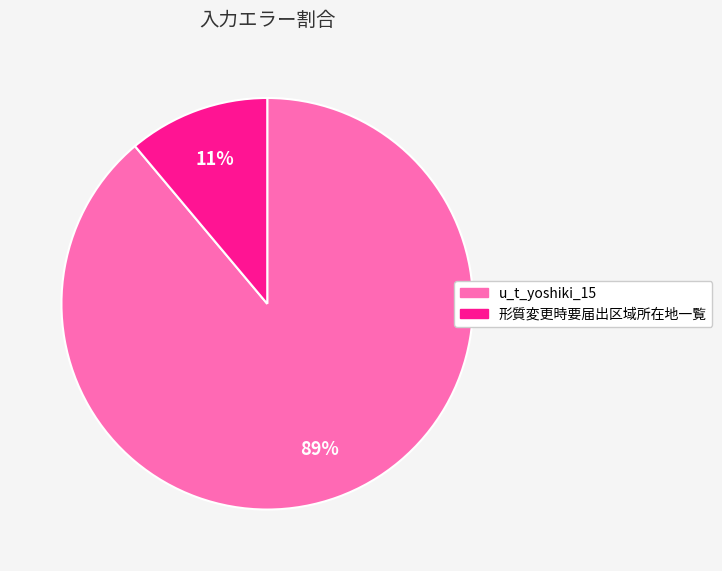

To the nearest percent, what is the average slice percentage?

50%